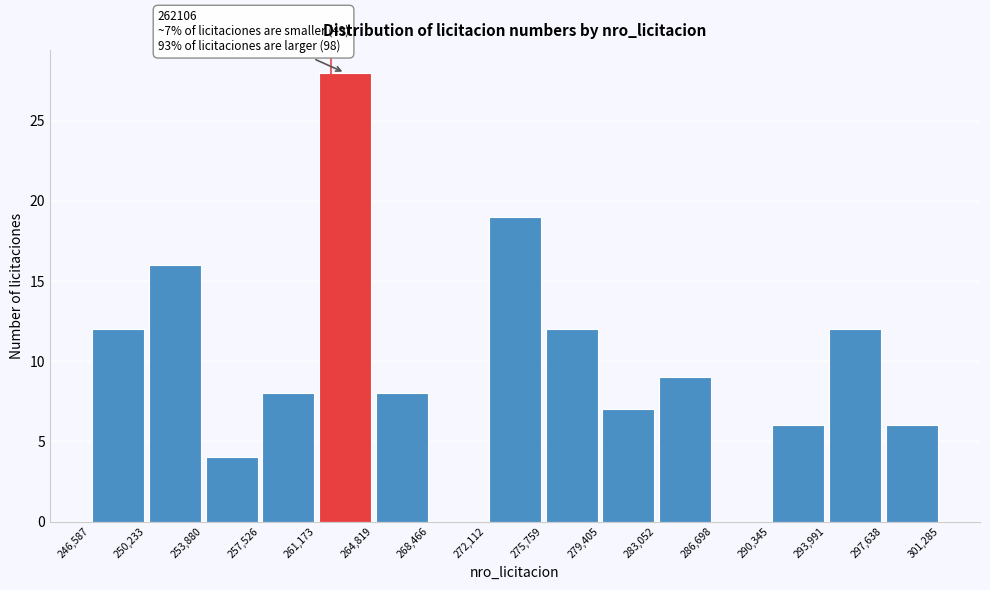

Which range on the x-axis has the tallest bar?

261,173 to 264,819